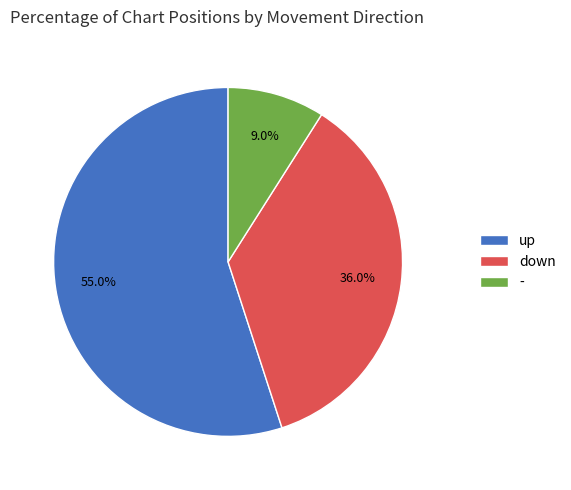

How many slices are in this pie chart?

3